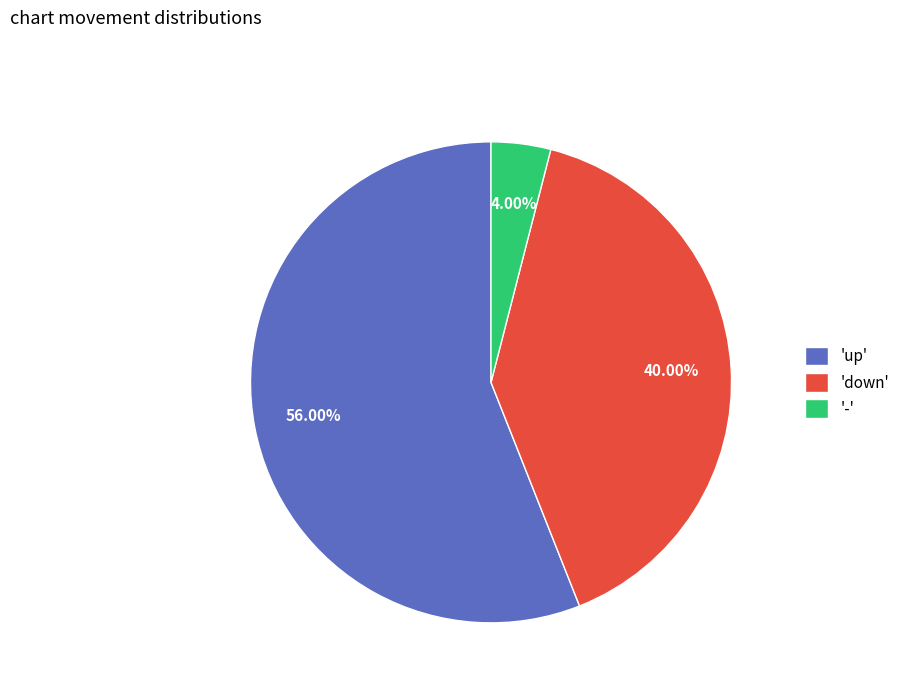

Does any single category account for the majority?

Yes